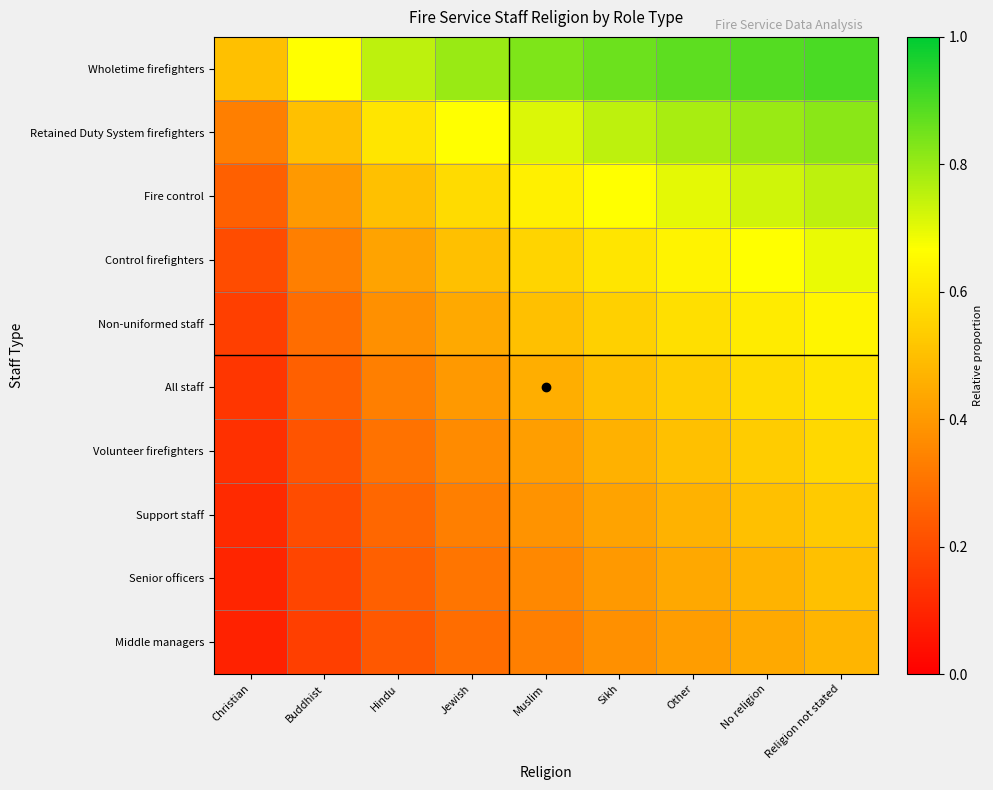

What is the minimum value shown in the chart?

0.1